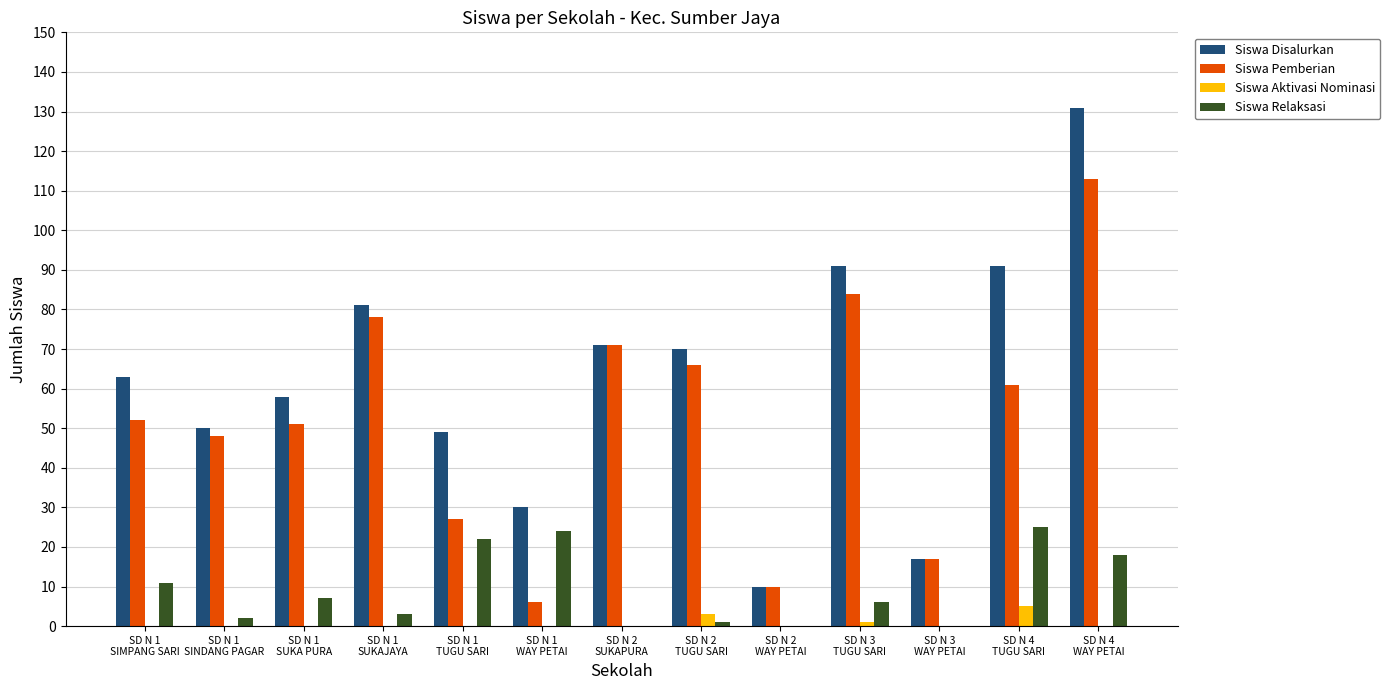

What is the highest value of the Siswa Relaksasi series?

25